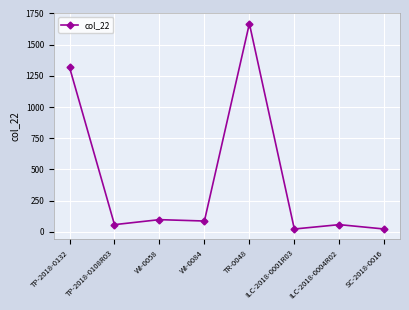

Is it true that the value at TP-2018-0132 is 285?

False